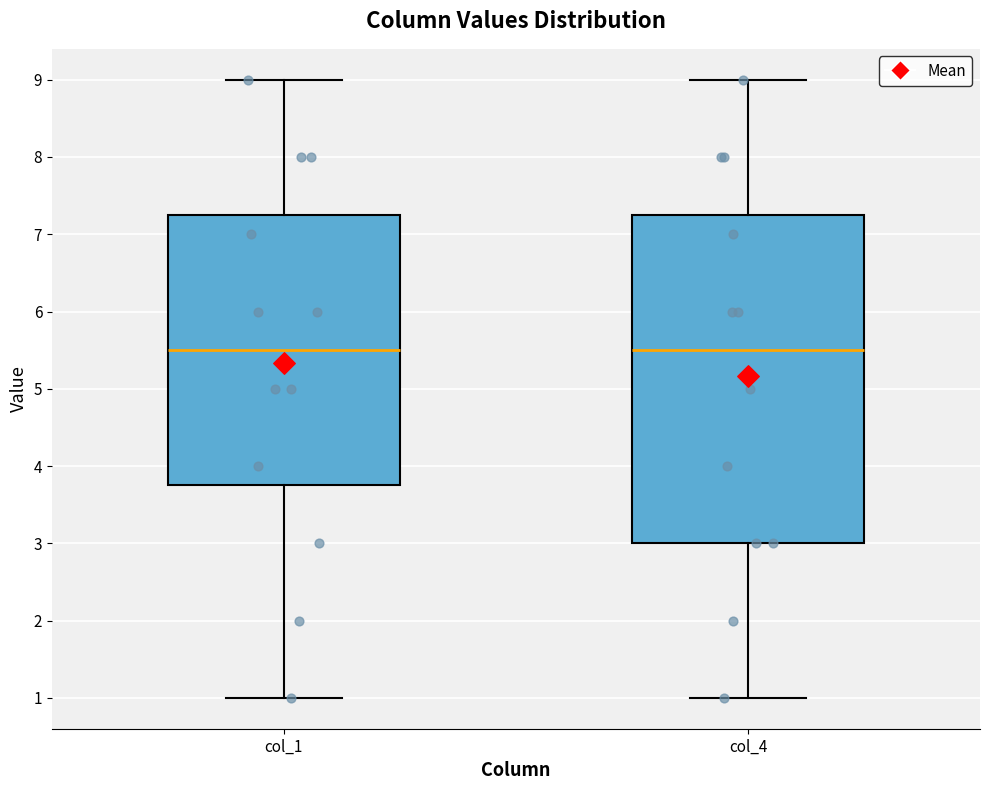

Reading left to right, read every box against the y-axis: the position of its median line, the range the box covers, and the ends of its whiskers. The values are not printed on the chart, so give them approximately, as read against the axis.

col_1: median 5.5, box 3.8 to 7.3, whiskers 1.0 to 9.0
col_4: median 5.5, box 3.0 to 7.3, whiskers 1.0 to 9.0